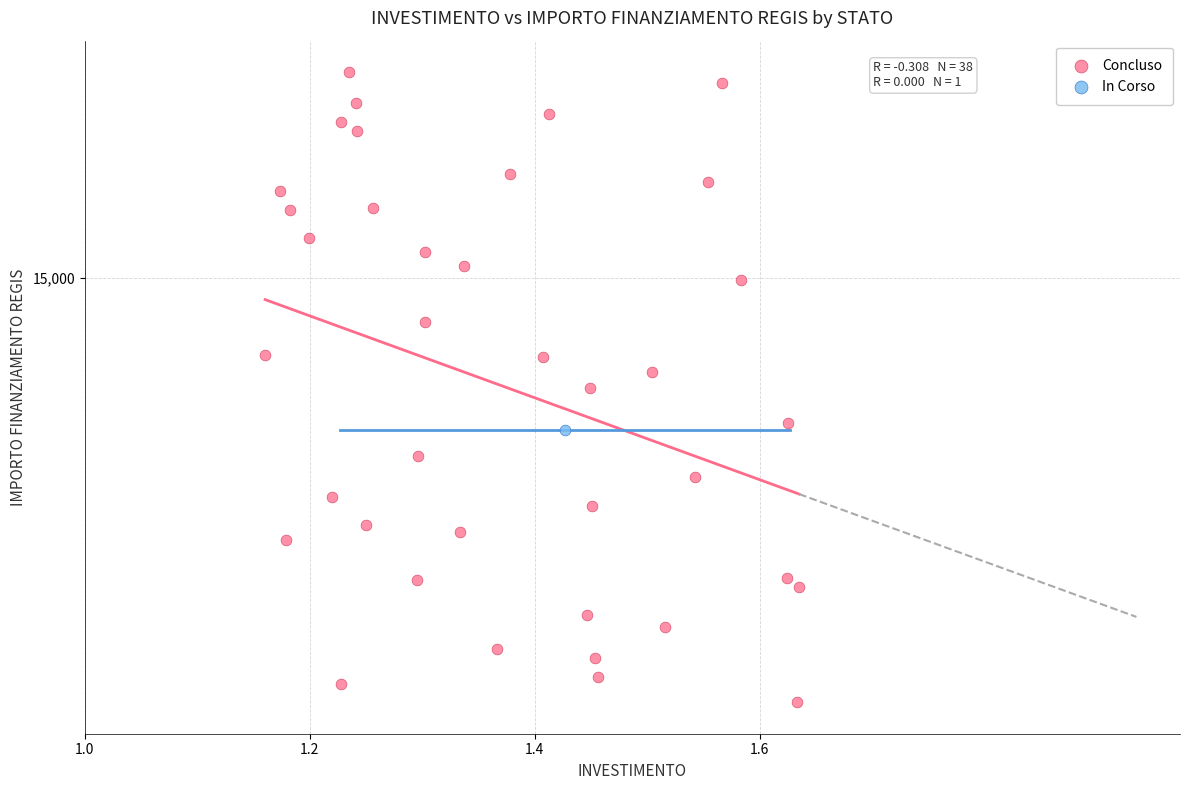

What are all the series names shown in the legend?

Concluso, In Corso